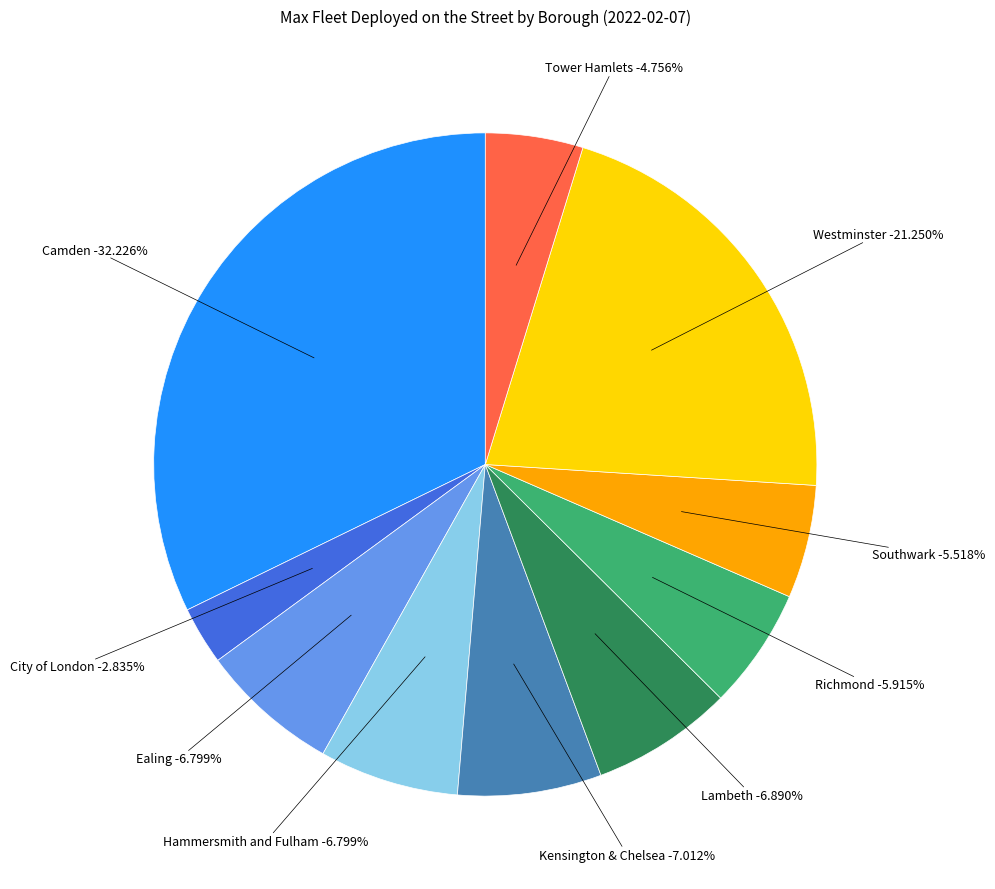

Count the number of slices in the pie.

10